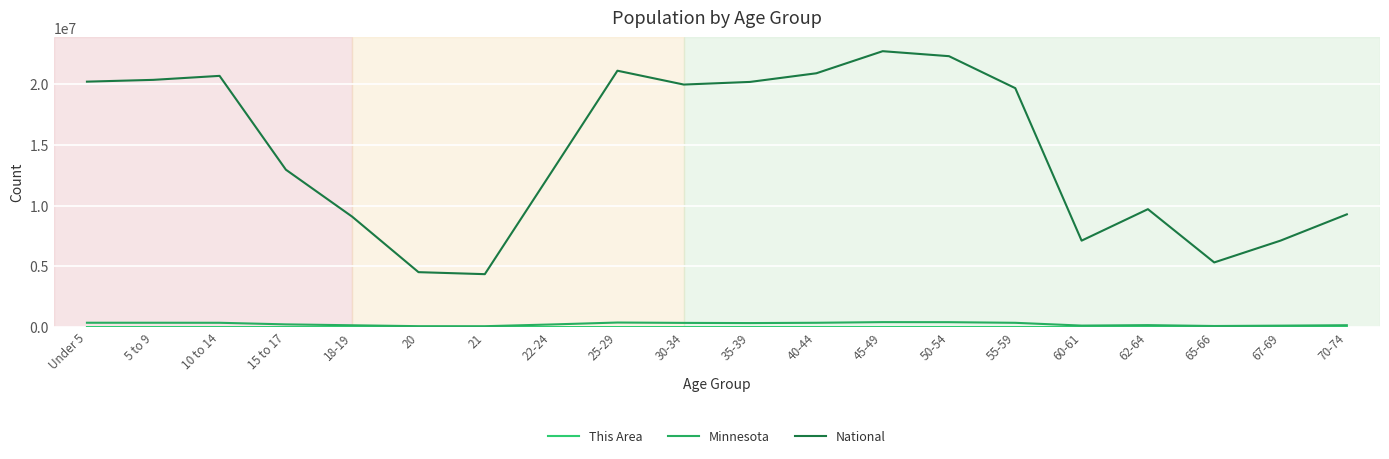

At how many categories does at least one series exceed 10960725?

12